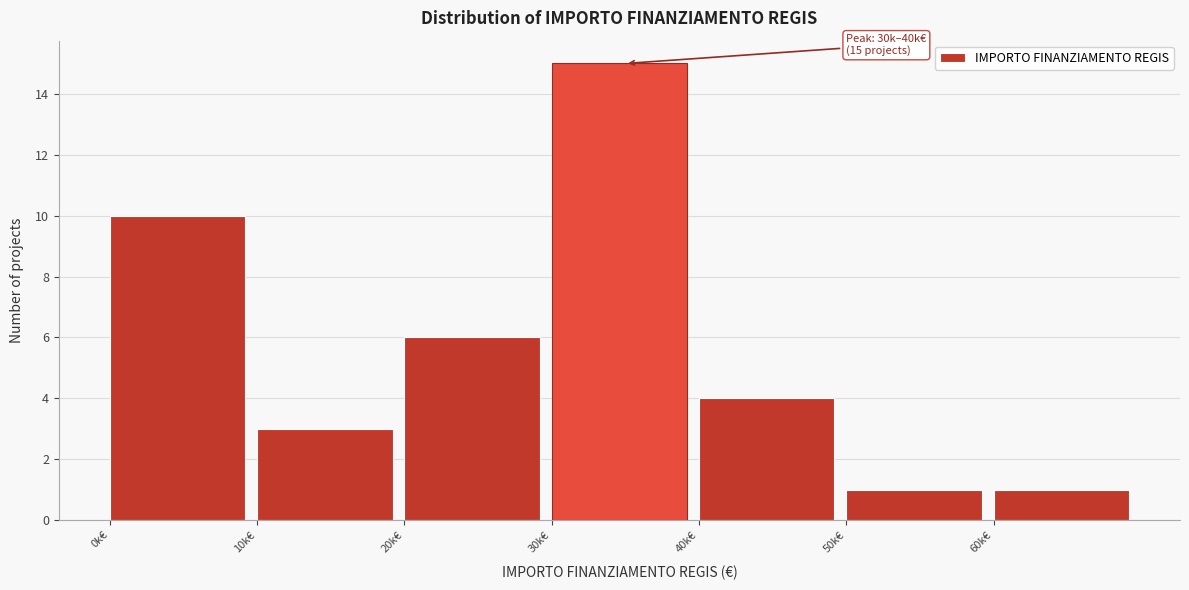

Reading right to left, transcribe all the data shown in this chart.

60k€=1	50k€=1	40k€=4	30k€=15	20k€=6	10k€=3	0k€=10